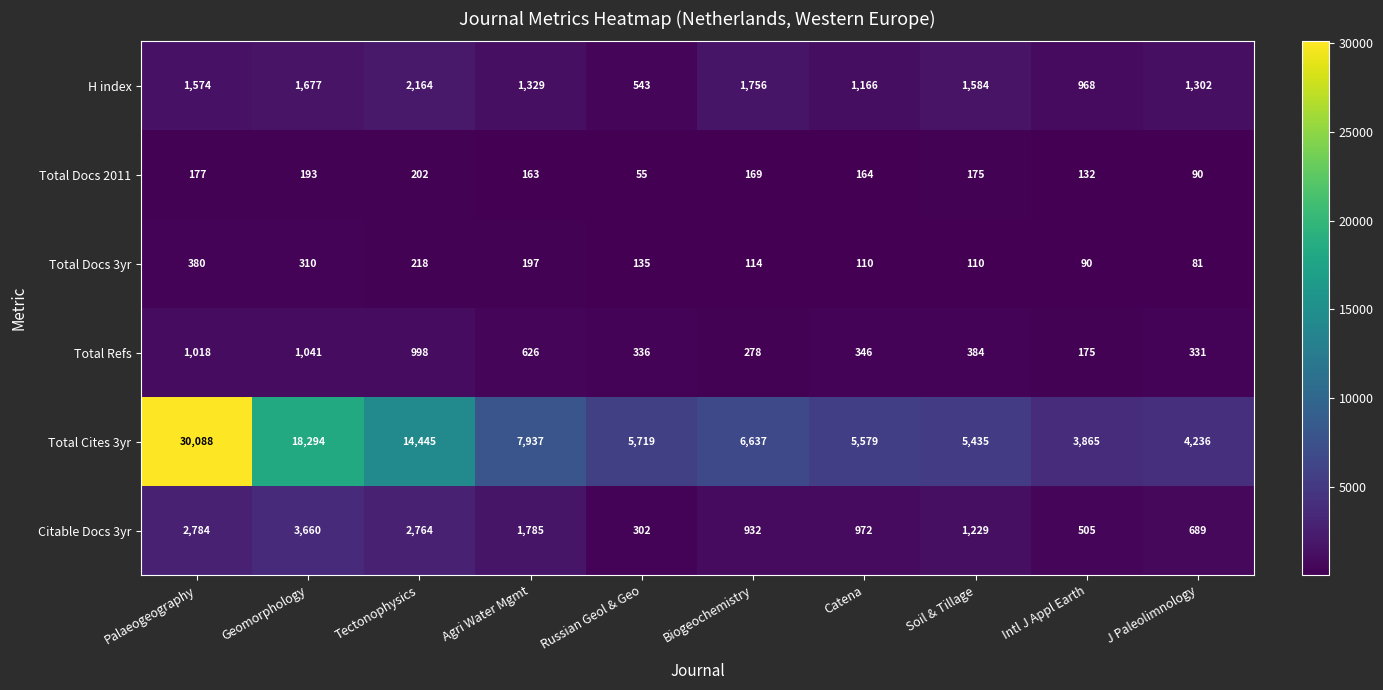

How many series are shown in this chart?

6